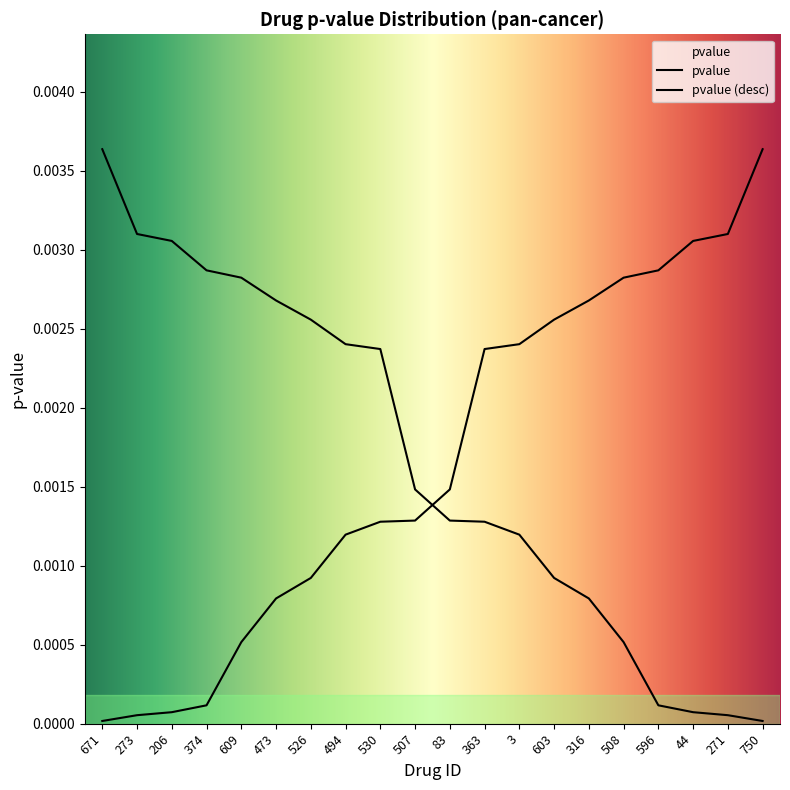

Reading right to left, what are all the values shown in this chart?

750=0.0	271=0.0	44=0.0	596=0.0	508=0.0	316=0.0	603=0.0	3=0.0	363=0.0	83=0.0	507=0.0	530=0.0	494=0.0	526=0.0	473=0.0	609=0.0	374=0.0	206=0.0	273=0.0	671=0.0